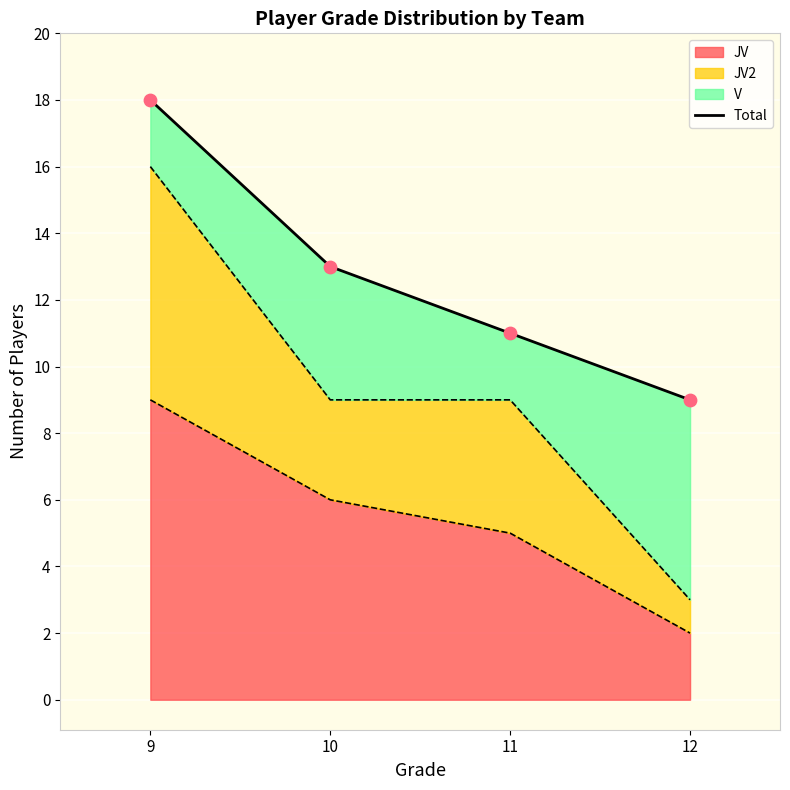

What is the ratio of the value at 11 to the value at 10?

0.8